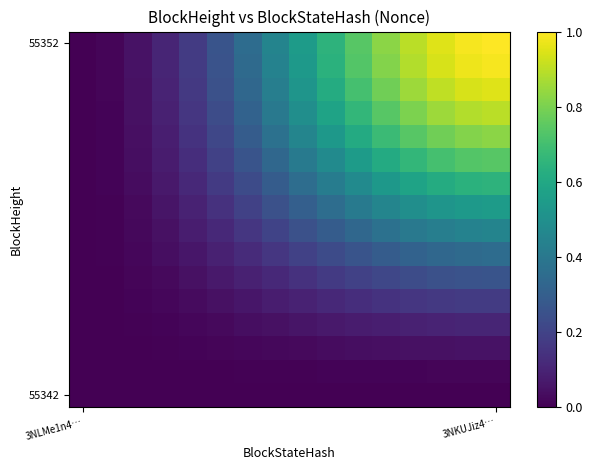

At which category is the sum across all series the highest?

3NKUJiz4…